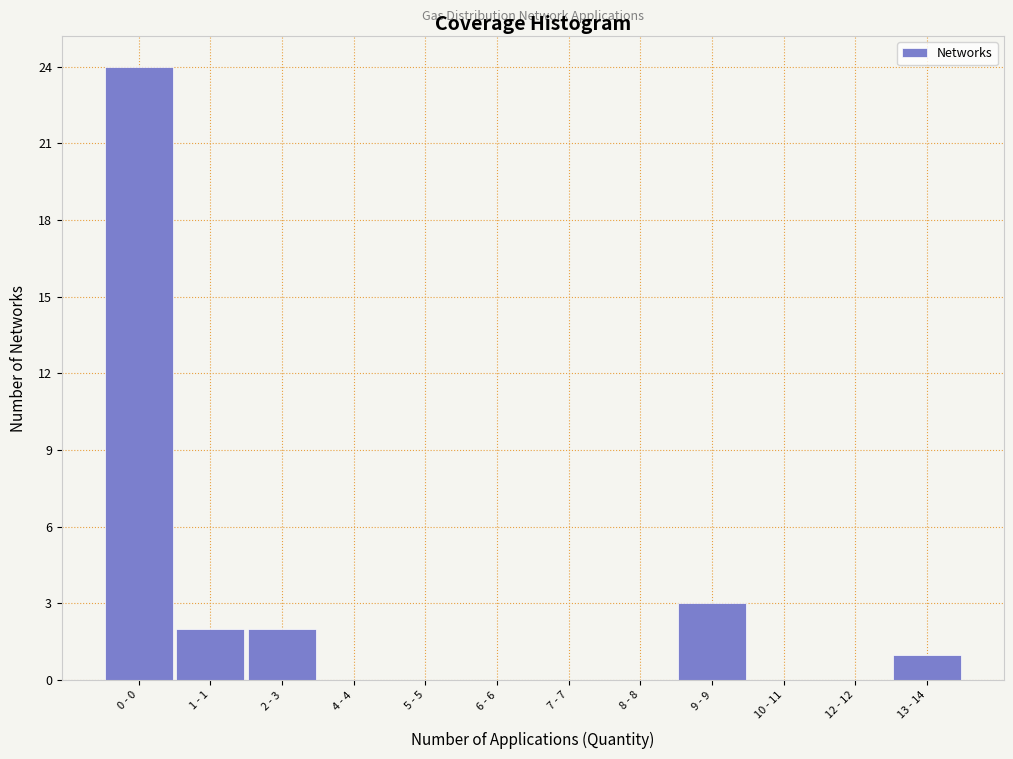

Reading left to right, list all the values displayed in this chart.

0 - 0=24	1 - 1=2	2 - 3=2	4 - 4=0	5 - 5=0	6 - 6=0	7 - 7=0	8 - 8=0	9 - 9=3	10 - 11=0	12 - 12=0	13 - 14=1